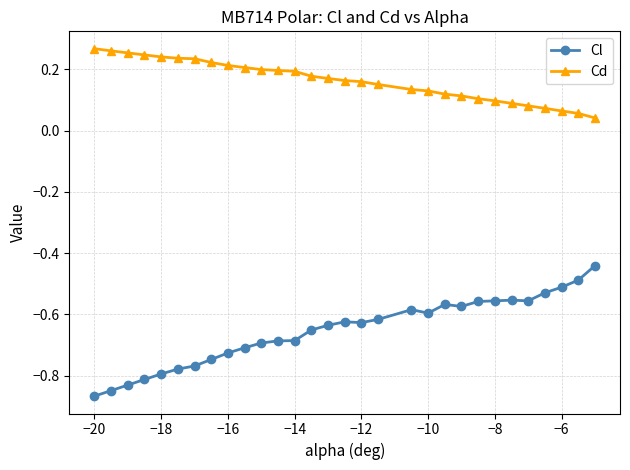

At how many categories does at least one series exceed 0?

30